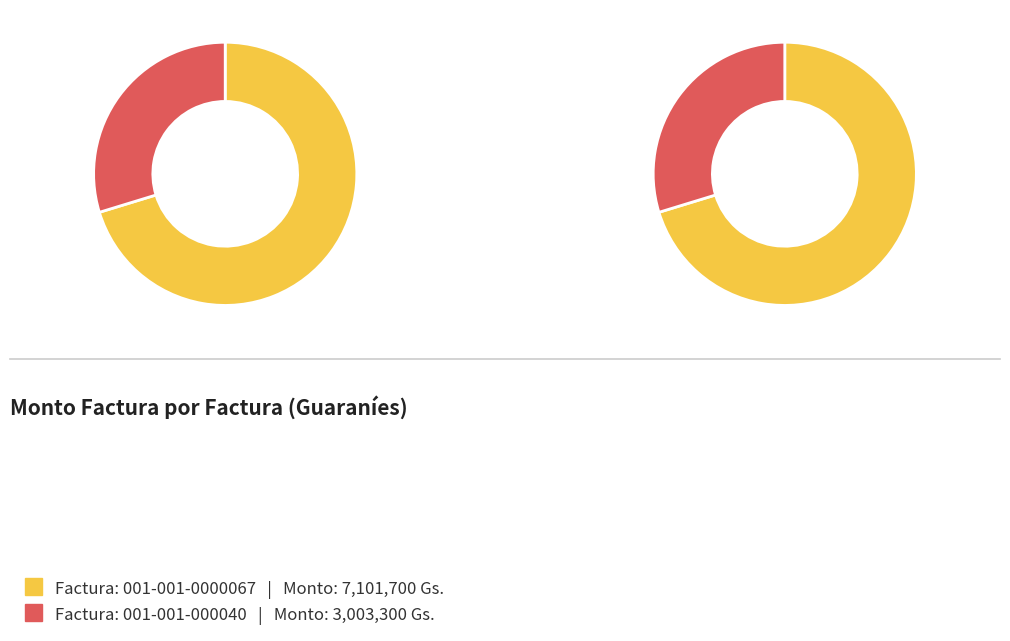

To the nearest percent, what portion does 001-001-000040 represent?

30%